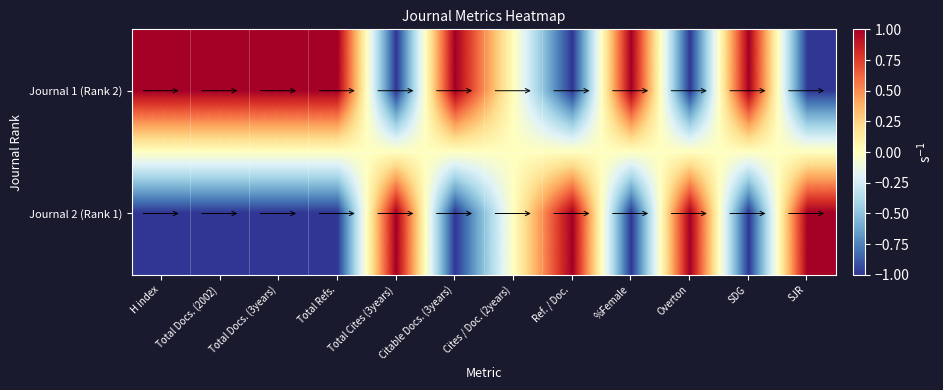

Which has a higher value, SDG or Cites / Doc. (2years)?

SDG